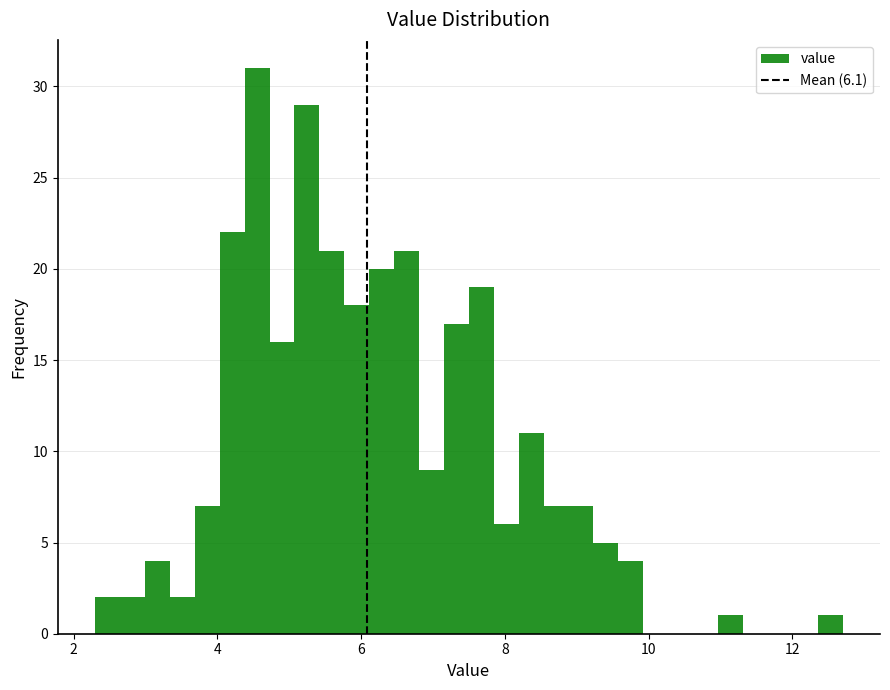

Around what value on the x-axis is the tallest bar? Give the approximate position of its centre, as read against the axis.

4.6